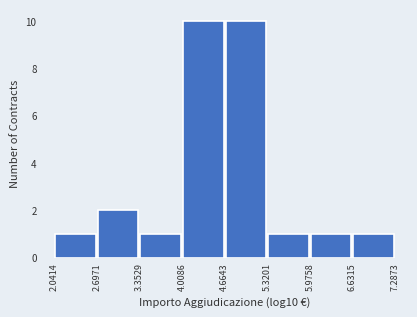

What is the height of the bar covering 5.3201 to 5.9758 on the x-axis? The values are not printed on the chart, so give them approximately, as read against the axis.

1